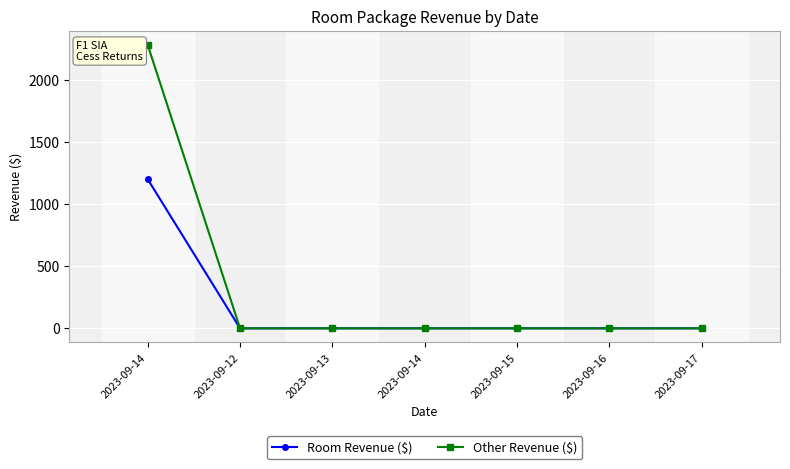

How many lines are shown in the chart?

2